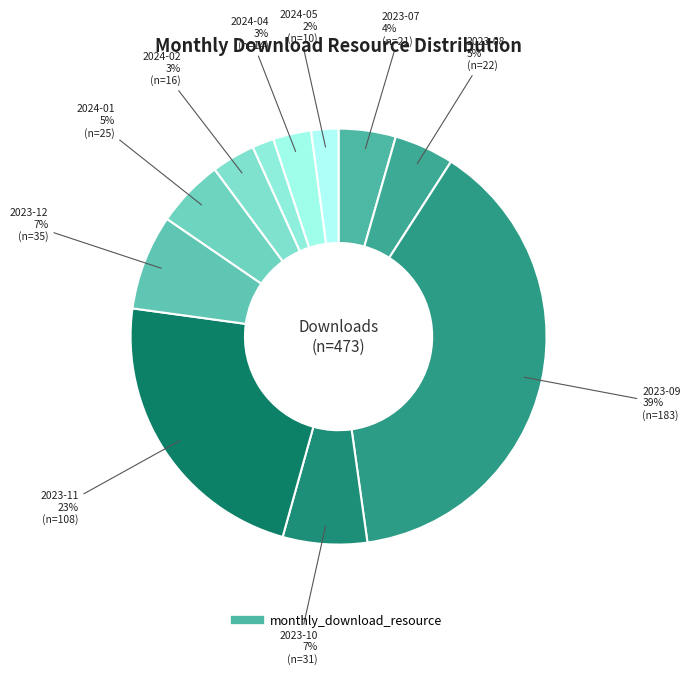

How many slices are in this pie chart?

11